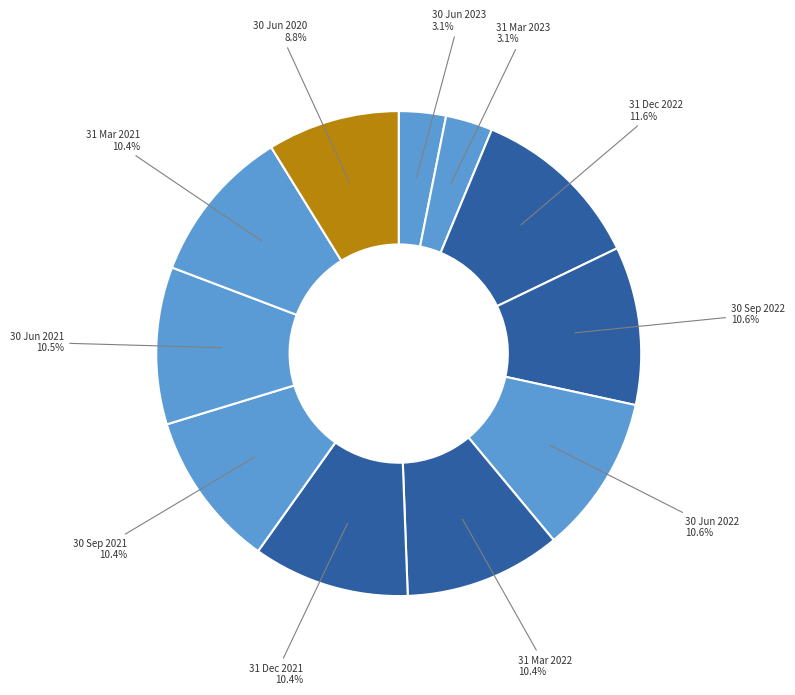

Count the number of slices in the pie.

11